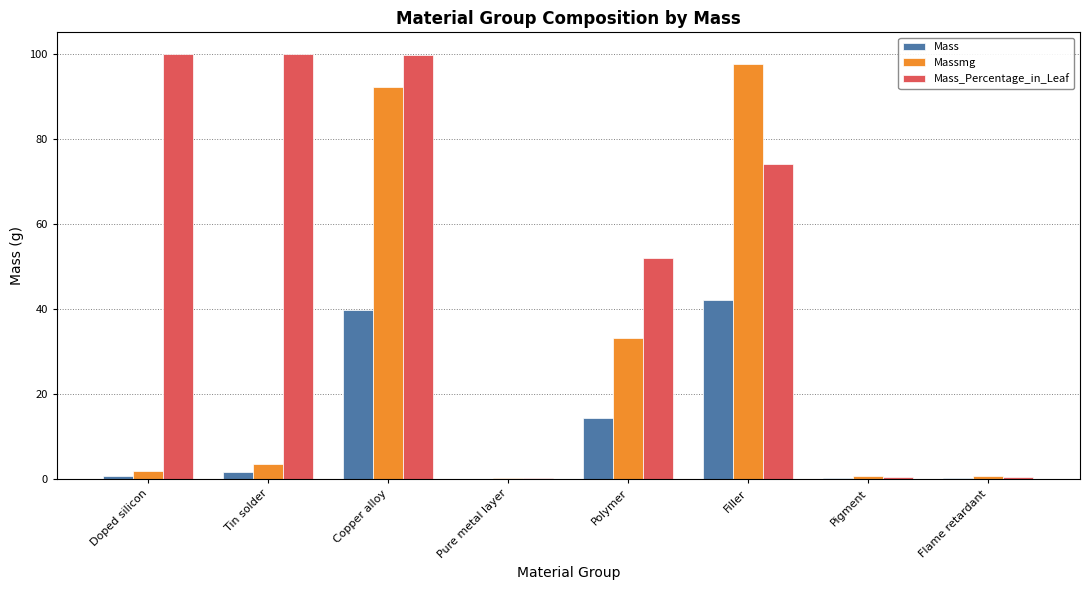

What is the approximate value of Massmg at Filler?

97.6